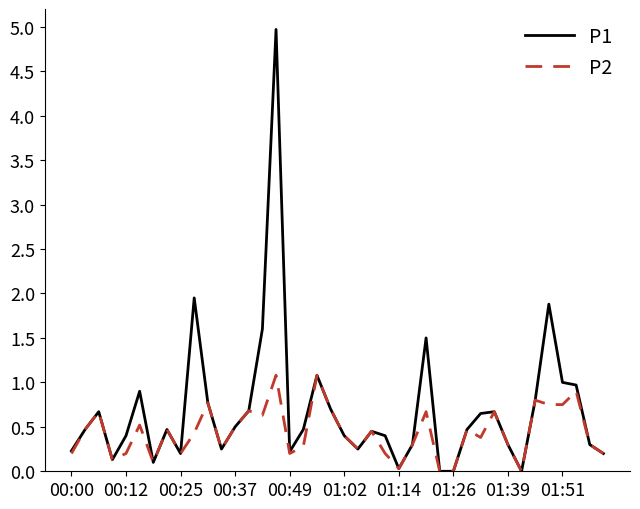

True or false: P2 has more than 2 points higher than both neighbors.

True